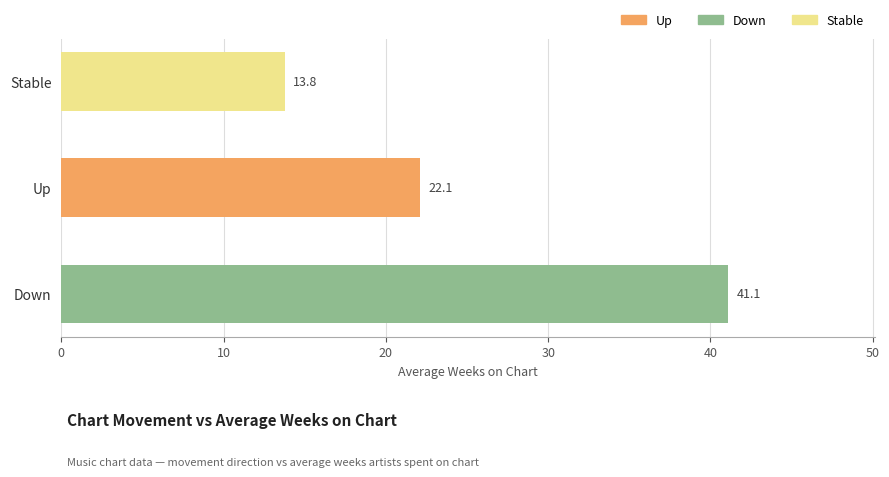

At which label is the value closest to 27?

Up